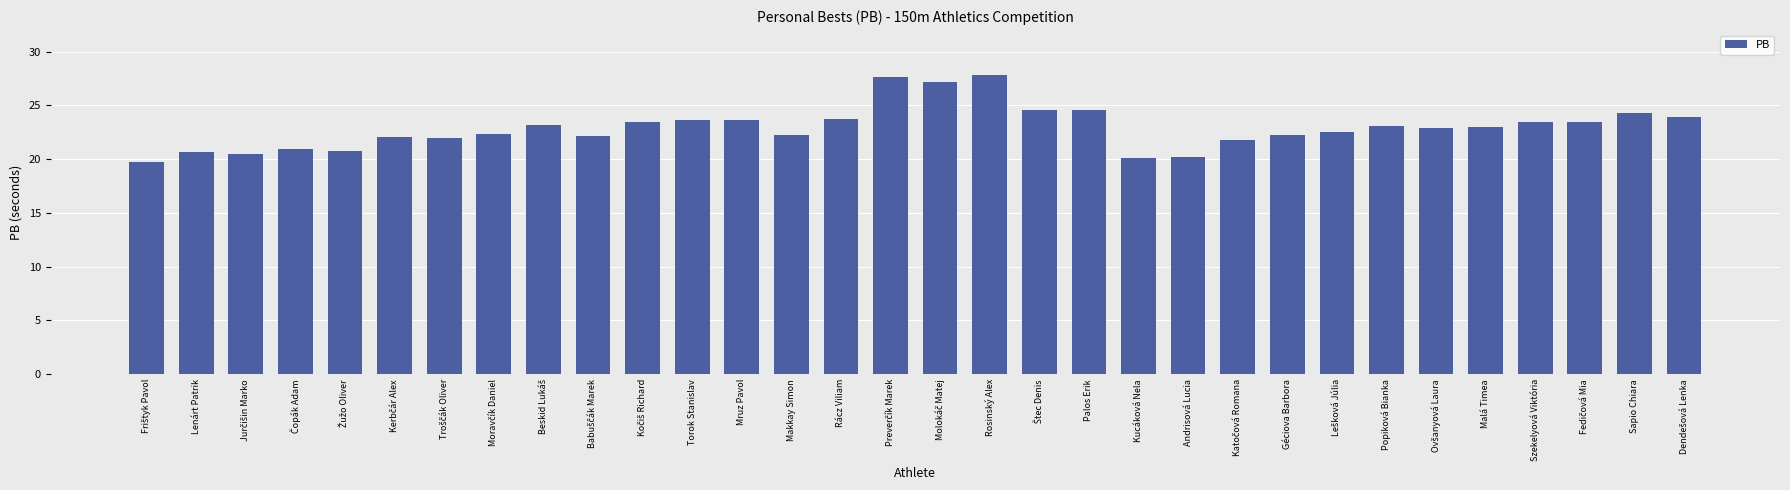

What is the sum of the values at Mruz Pavol and Lenárt Patrik?

44.3